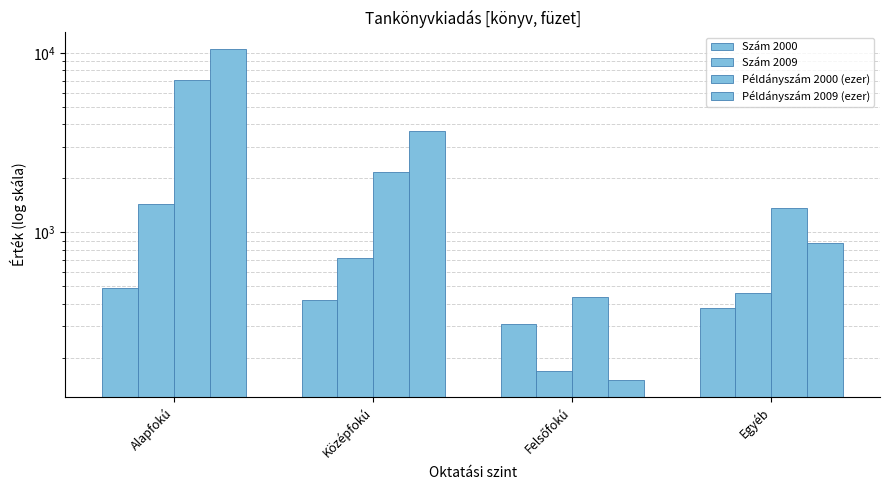

Count the number of data series in this chart.

4